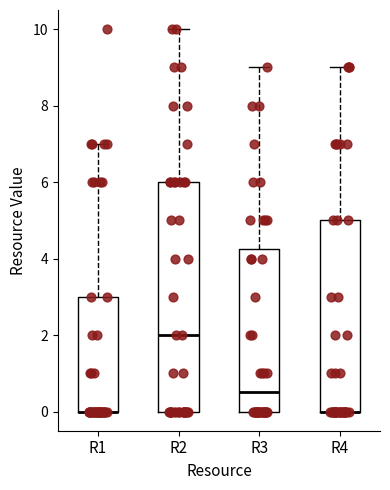

Reading left to right, transcribe this box plot: for each box, give where its median line is, the range the box spans, and where its two whiskers end, as read against the y-axis. The values are not printed on the chart, so give them approximately, as read against the axis.

R1: median 0.0 (drawn on the box's lower edge), box 0.0 to 3.0, whiskers 0.0 to 7.0
R2: median 2.0, box 0.0 to 6.0, whiskers 0.0 to 10.0
R3: median 0.6, box 0.0 to 4.2, whiskers 0.0 to 9.0
R4: median 0.0 (drawn on the box's lower edge), box 0.0 to 5.0, whiskers 0.0 to 9.0